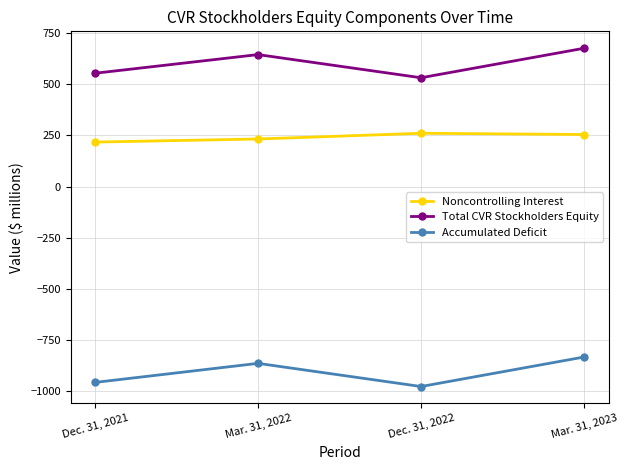

What is the value of the Total CVR Stockholders Equity point at the 3rd from the left?

531